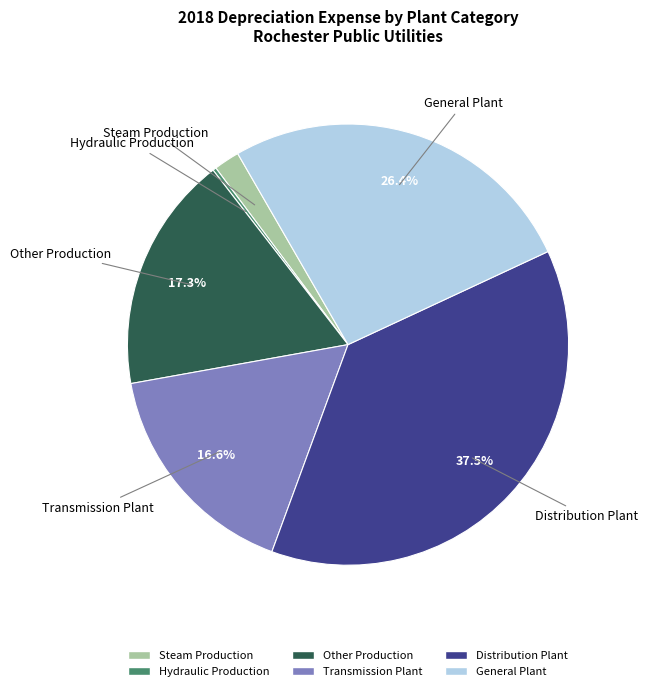

What is the largest slice in the pie chart?

Distribution Plant